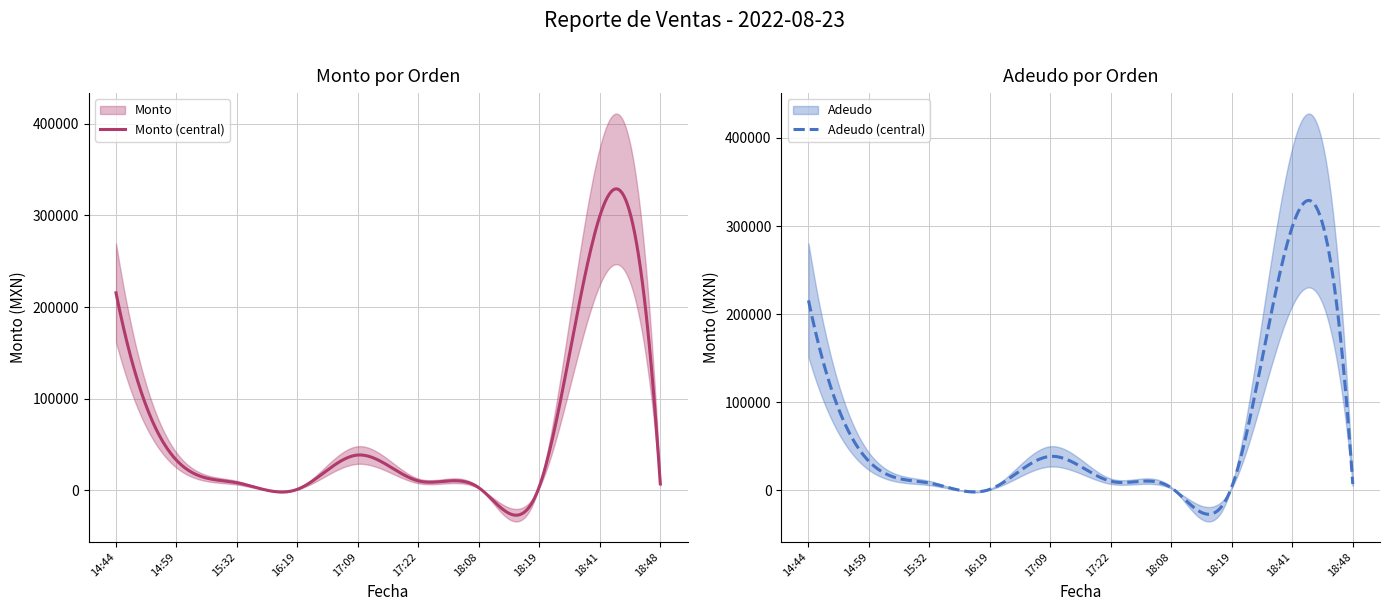

What is the maximum value for Monto (central)?

329061.2